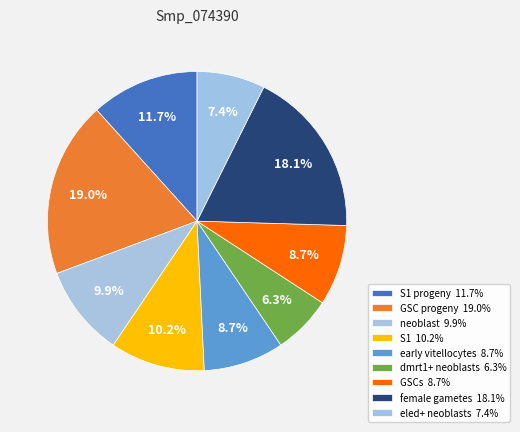

How many slices are in this pie chart?

9